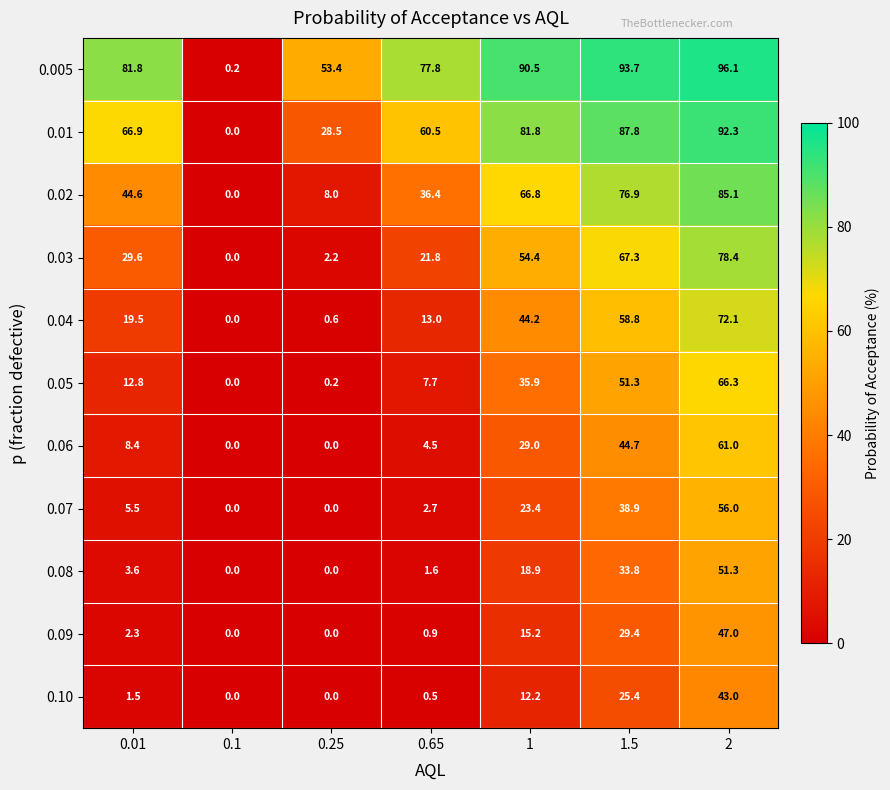

What is the maximum value for 0.03?

78.4